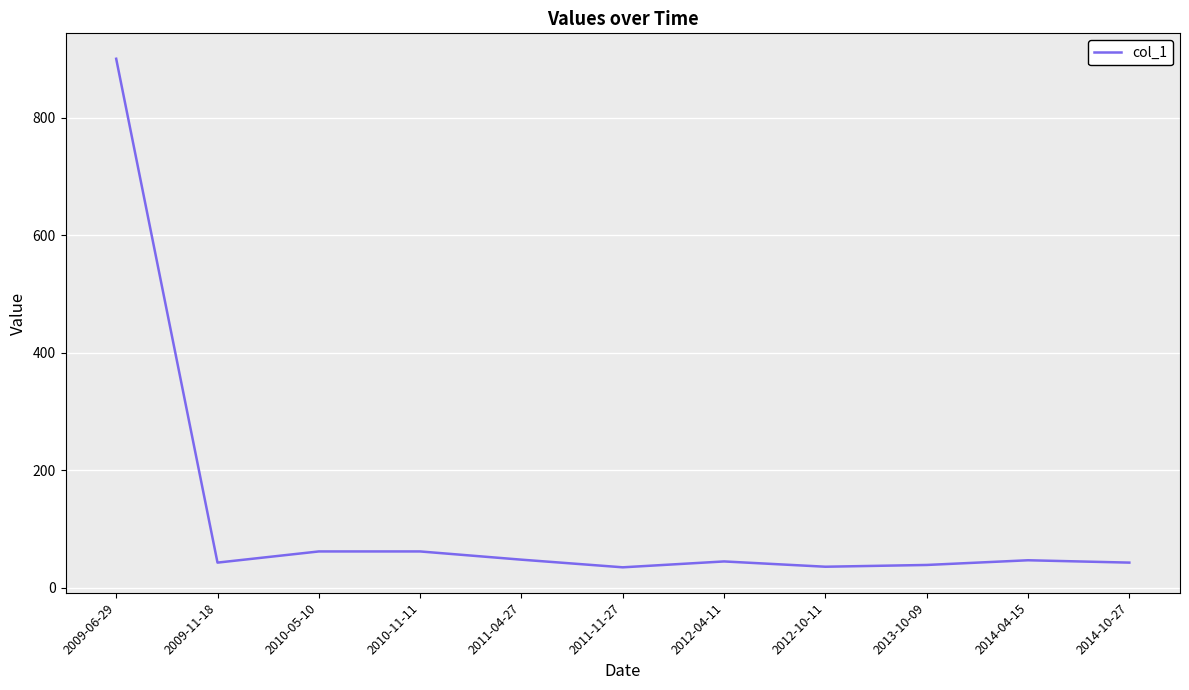

Approximately how many times larger is the value at 2013-10-09 compared to 2014-04-15?

0.8